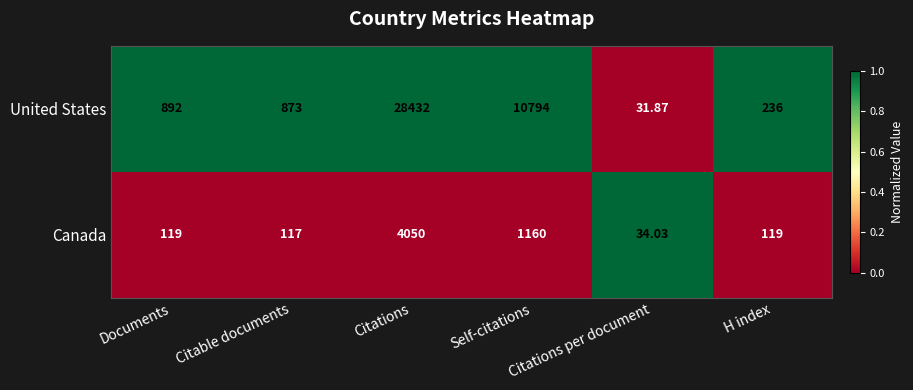

Which series changed the most between Self-citations and H index?

United States